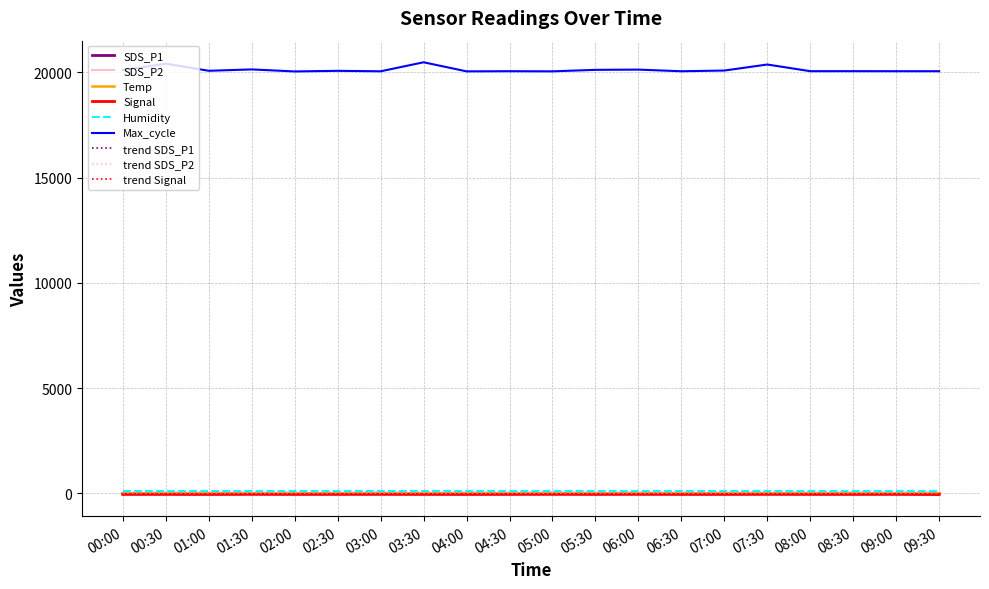

Which series has the largest range (max minus min)?

Max_cycle